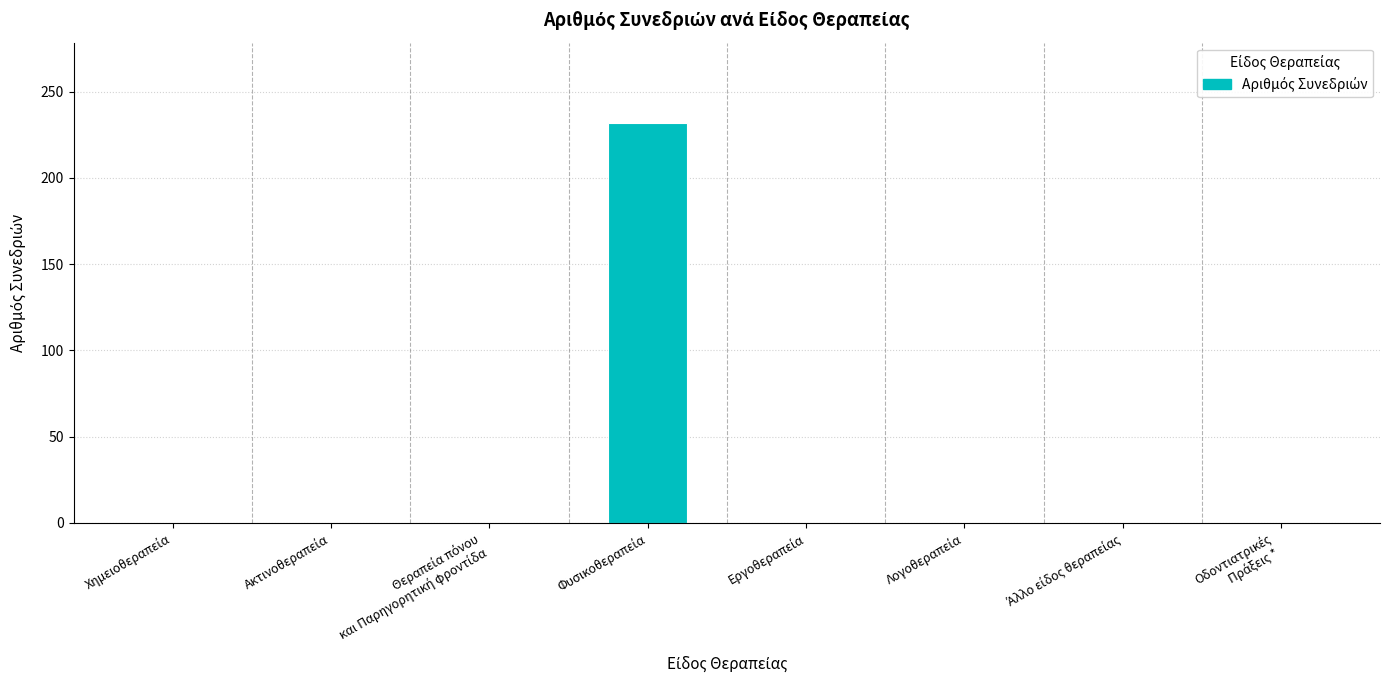

What is the sum of all values?

232